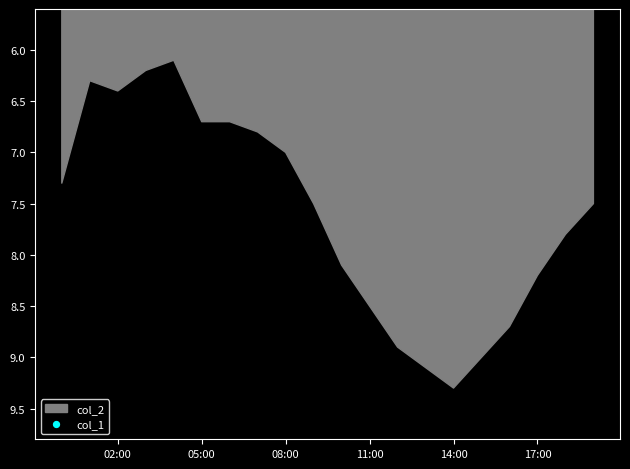

Which series has the largest Y range (max minus min)?

col_2